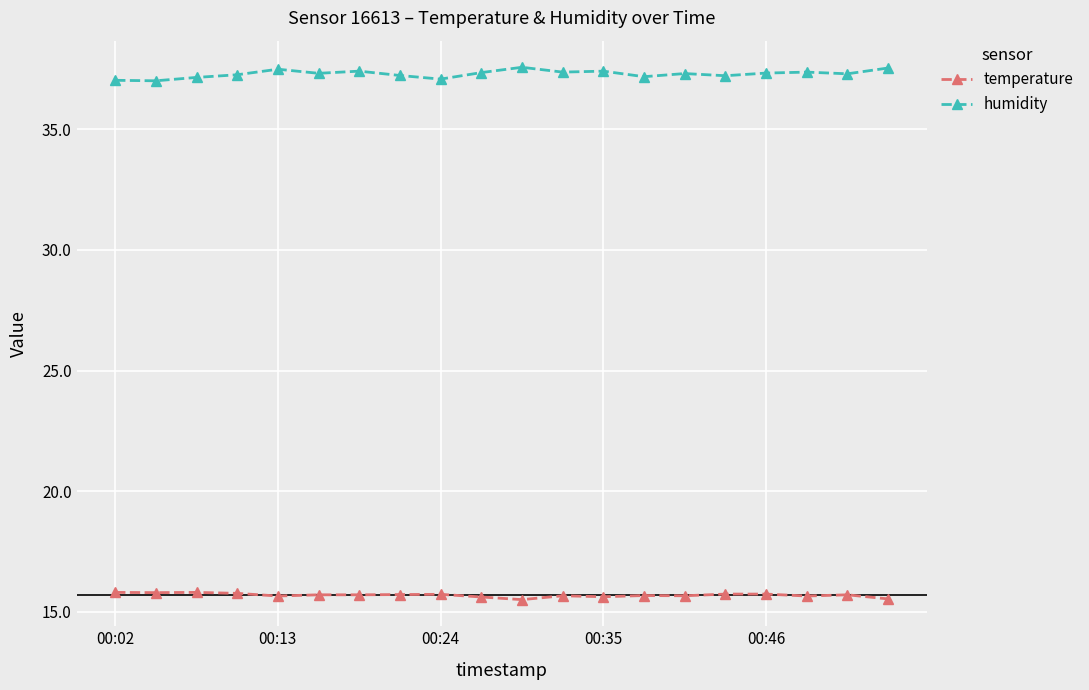

True or false: temperature and humidity cross at least once.

False